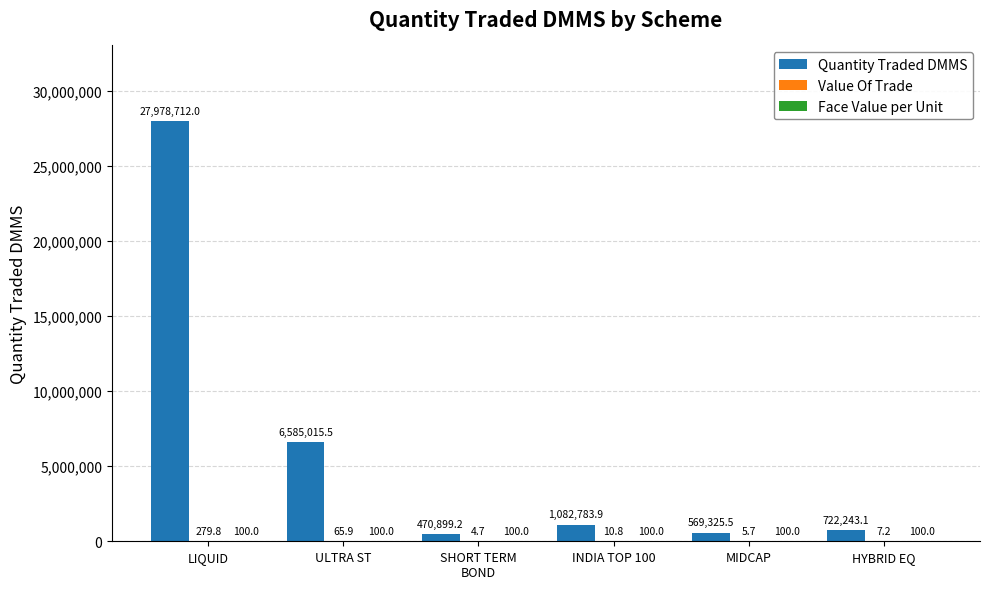

Which series has the largest total across all categories?

Quantity Traded DMMS